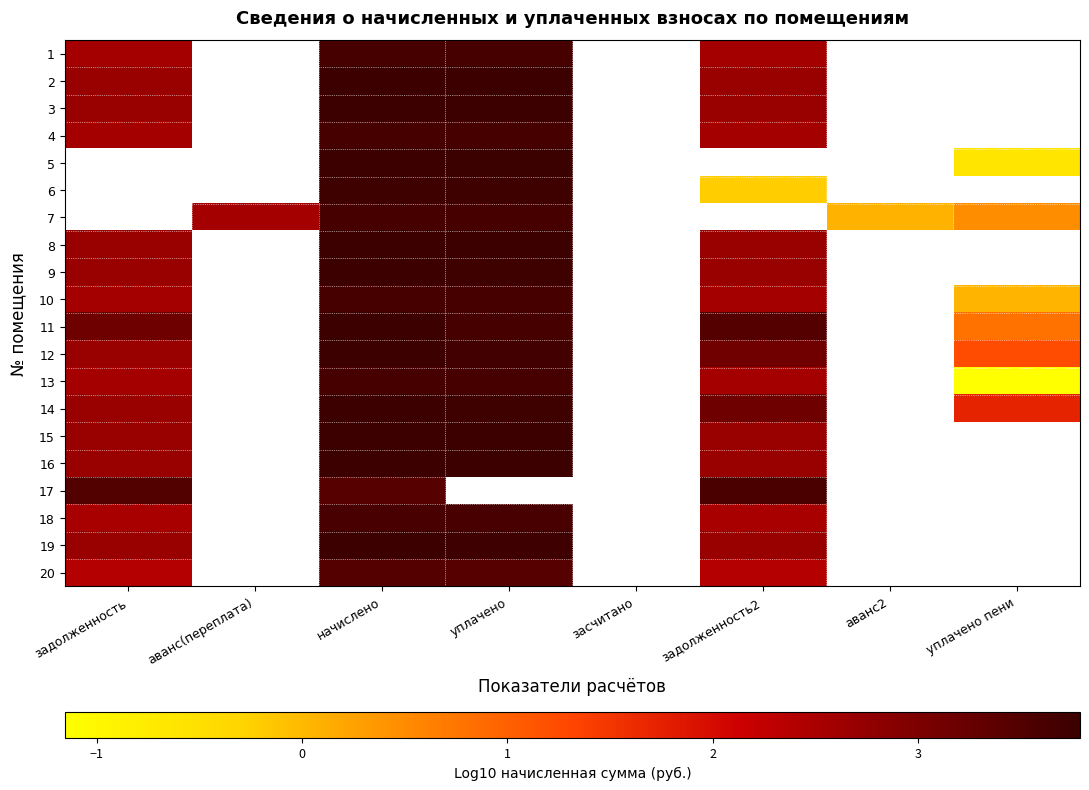

Where does the 14 series first go above 3?

начислено